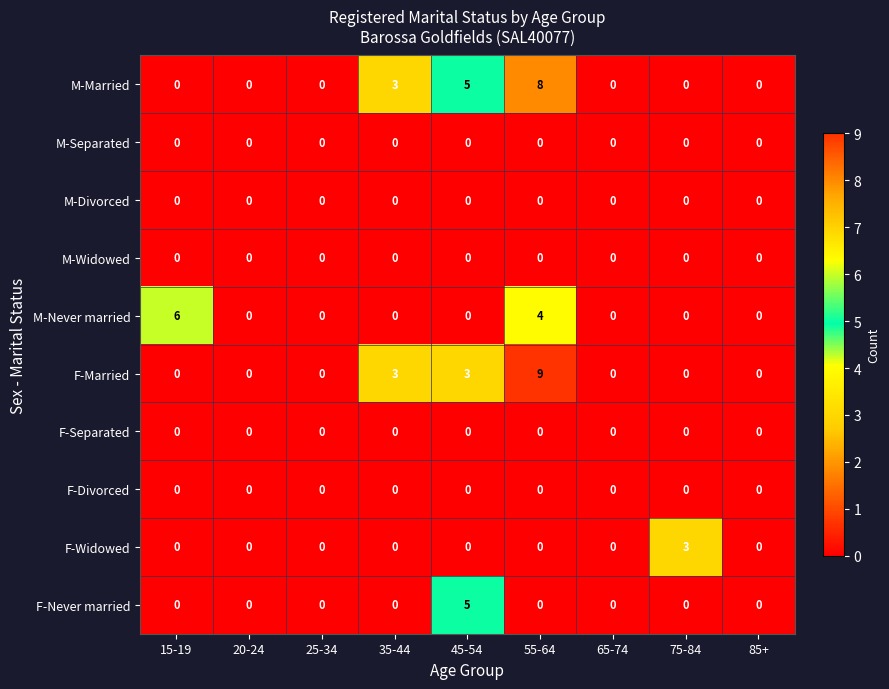

Which series has the largest range (max minus min)?

F-Married